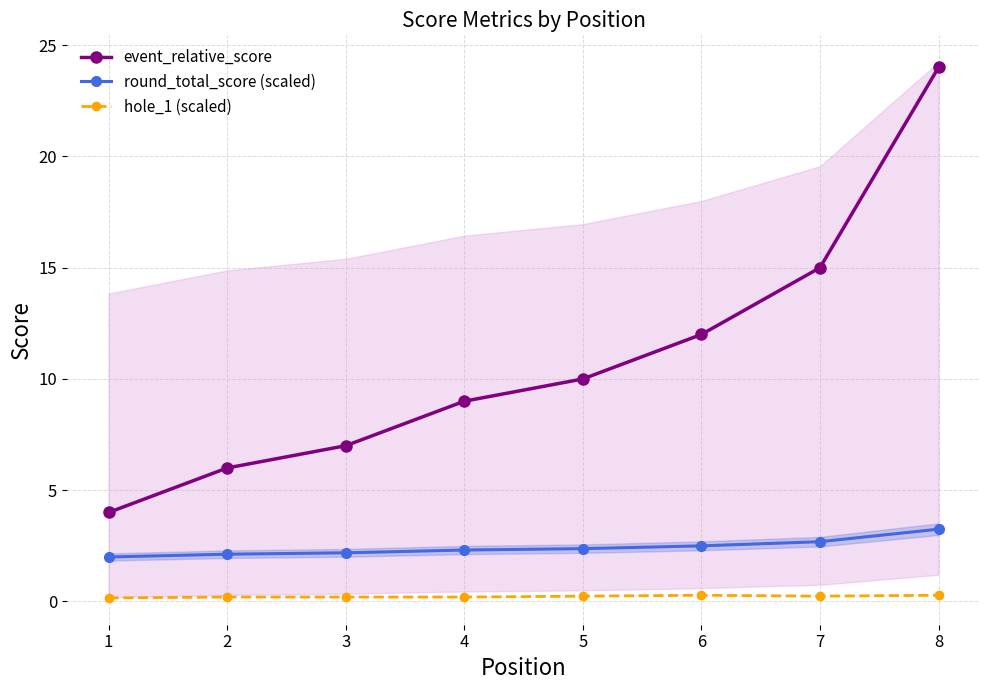

True or false: event_relative_score and round_total_score (scaled) intersect in this chart.

False